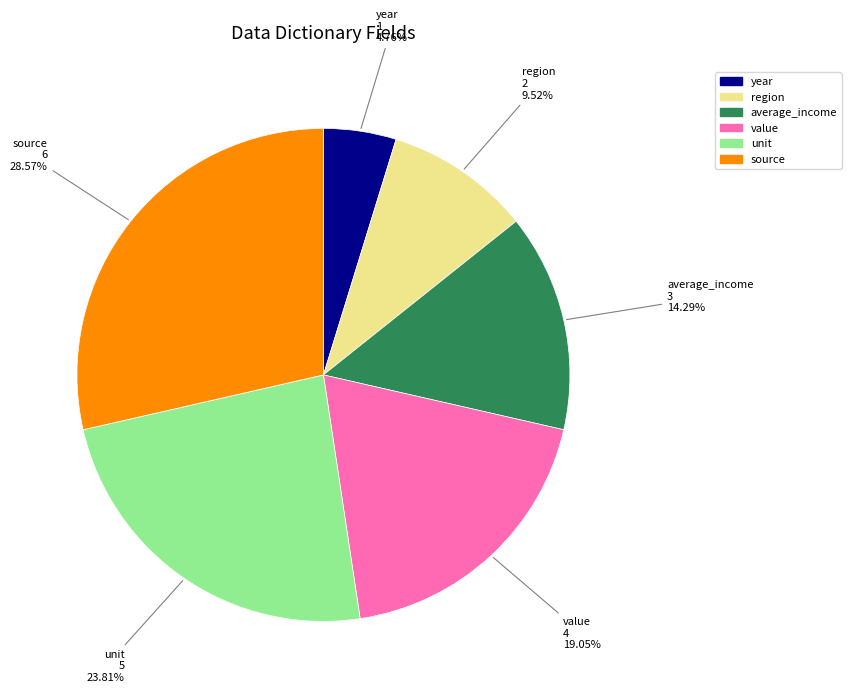

Rank the categories by value from lowest to highest.

year, region, average_income, value, unit, source